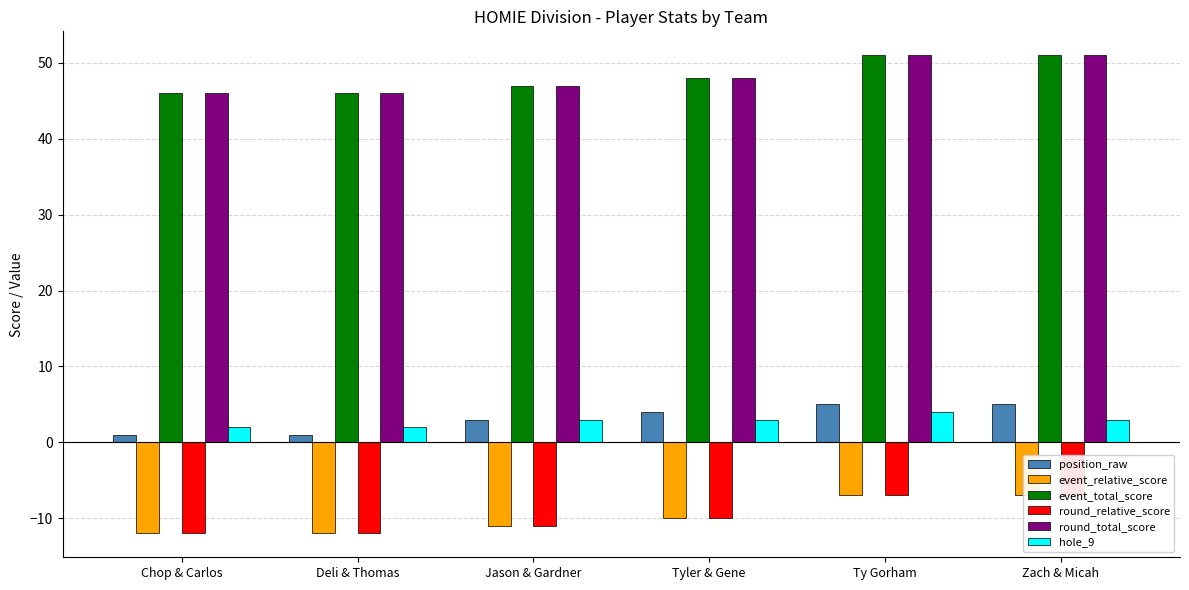

What is the sum of all round_total_score values?

289